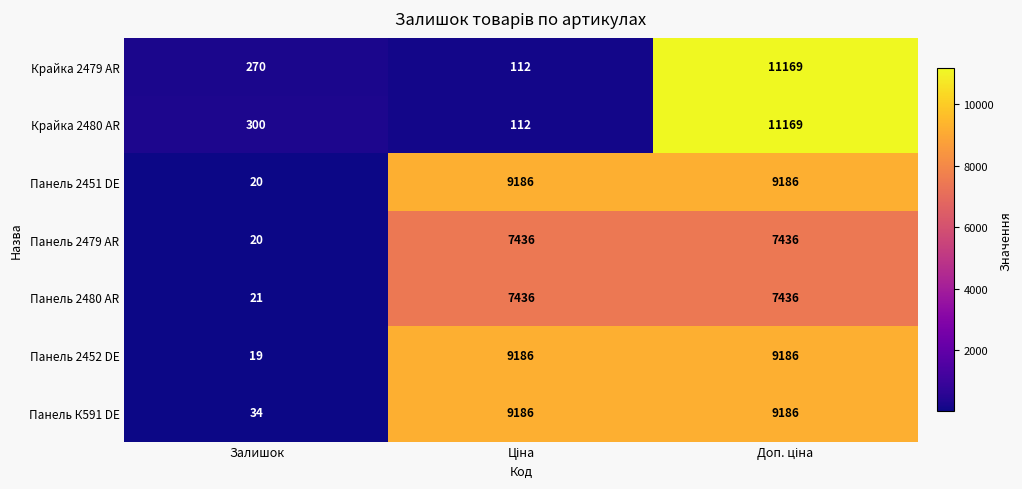

What is the lowest value of the Панель 2451 DE series?

20